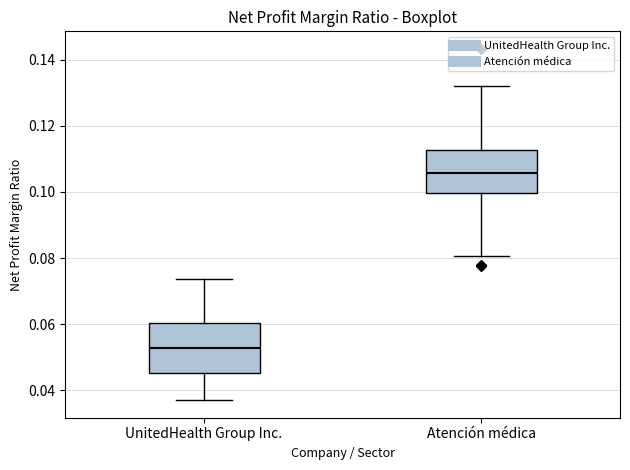

Reading left to right, read every box against the y-axis: the position of its median line, the range the box covers, and the ends of its whiskers. The values are not printed on the chart, so give them approximately, as read against the axis.

UnitedHealth Group Inc.: median 0.052, box 0.046 to 0.060, whiskers 0.038 to 0.074
Atención médica: median 0.106, box 0.100 to 0.112, whiskers 0.080 to 0.132